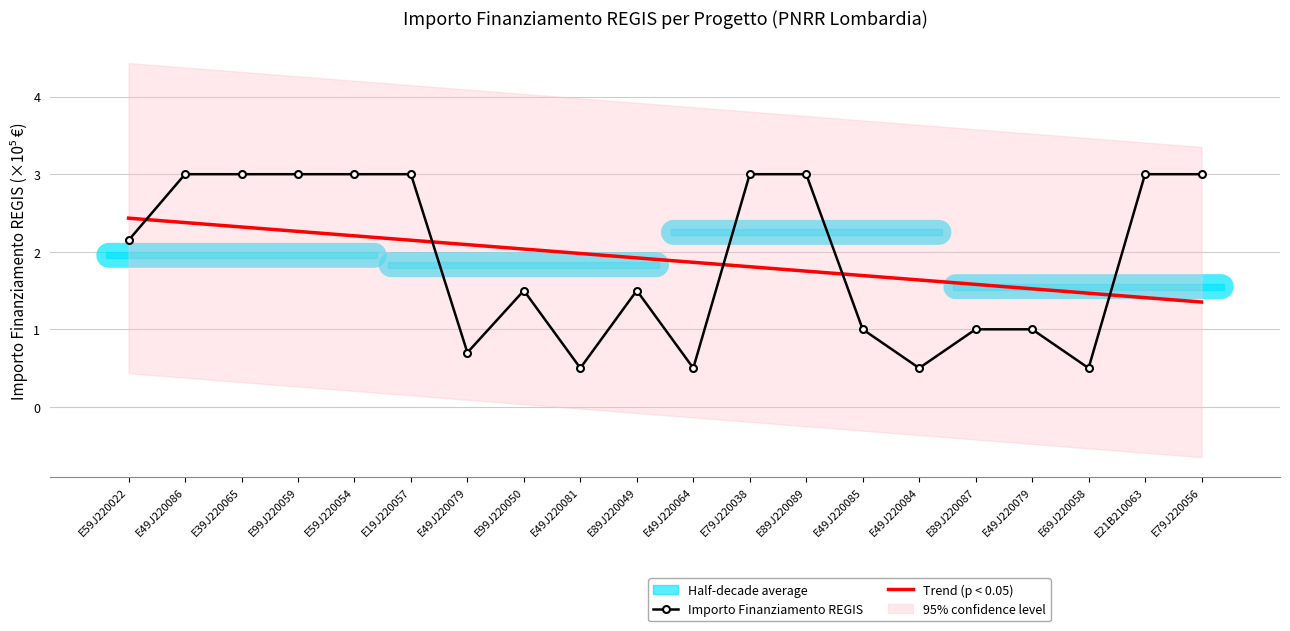

What value does the Importo Finanziamento REGIS series have at E79J220056?

3.0